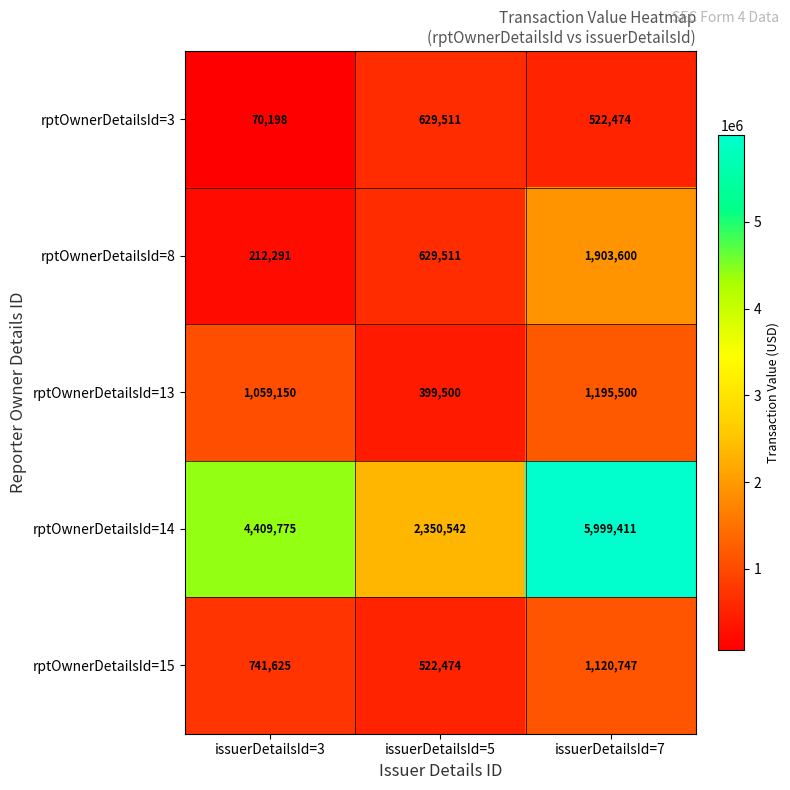

Rank the categories by rptOwnerDetailsId=8 value from lowest to highest.

issuerDetailsId=3, issuerDetailsId=5, issuerDetailsId=7